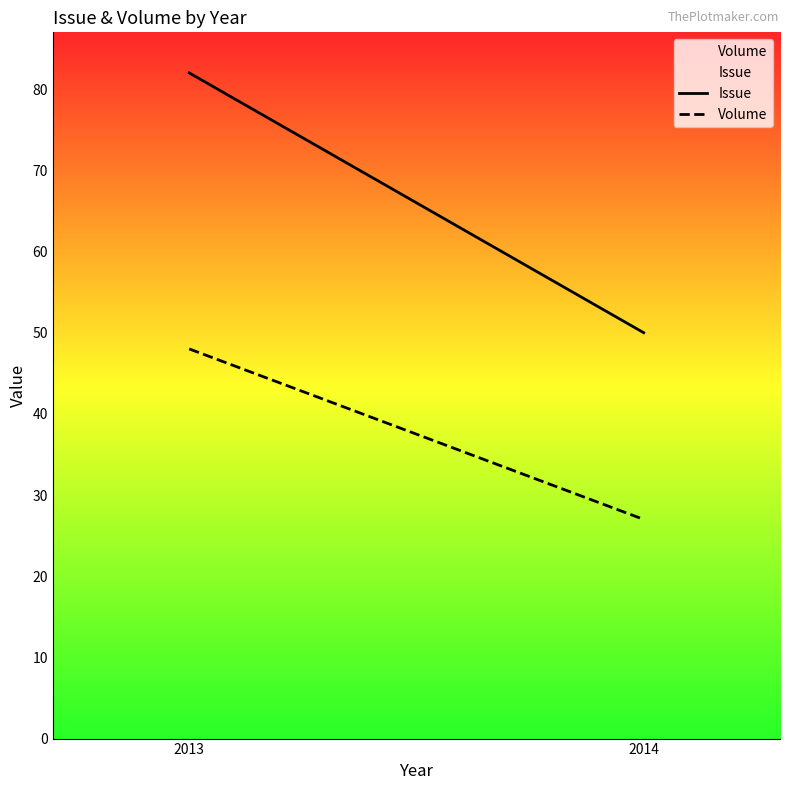

Reading left to right, transcribe all the data shown in this chart.

Issue: 2013=82	2014=50
Volume: 2013=48	2014=27